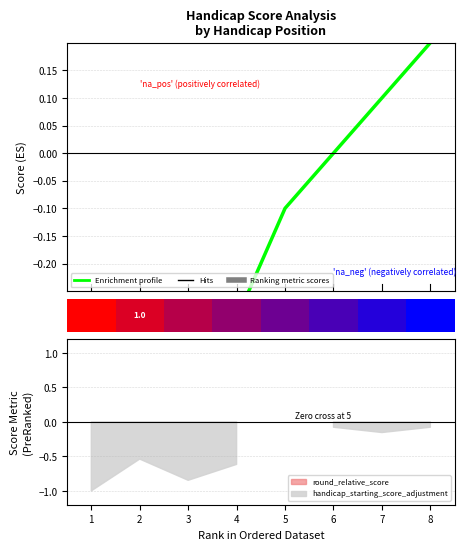

How many values are between 0 and 1?

3